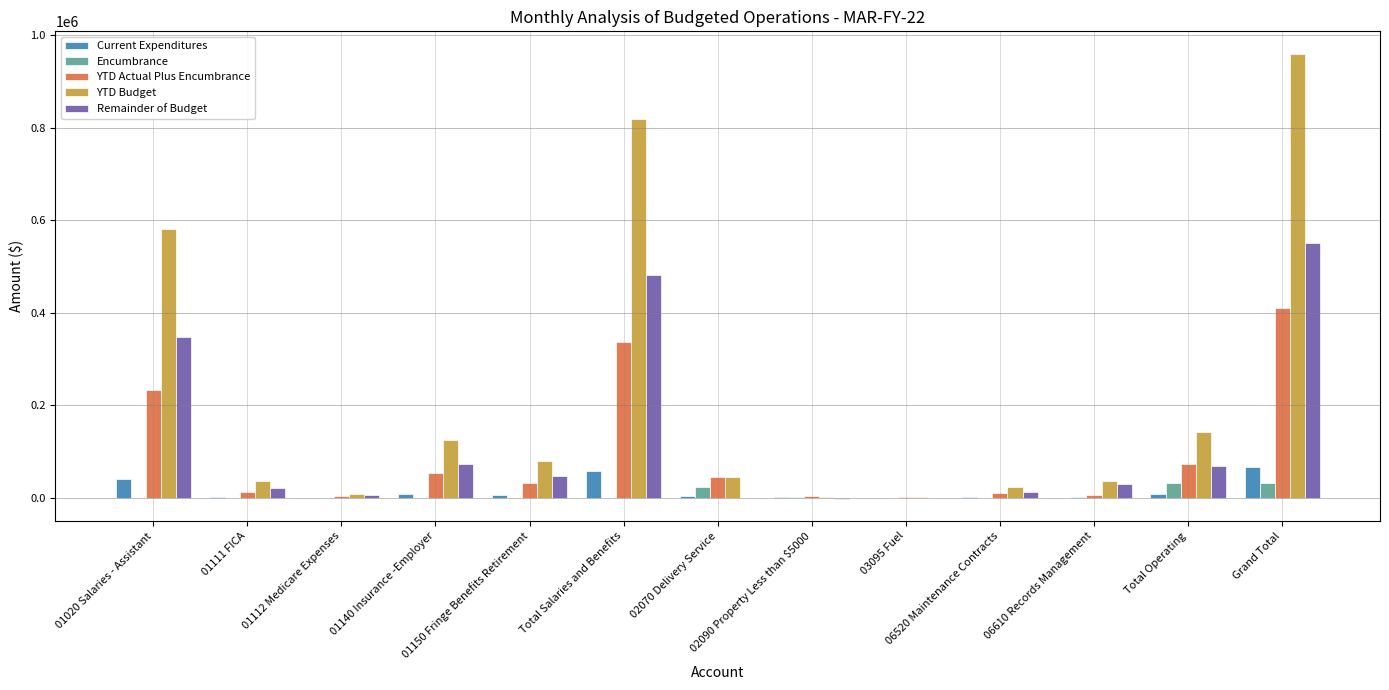

What is the sum of all YTD Actual Plus Encumbrance values?

1223836.1